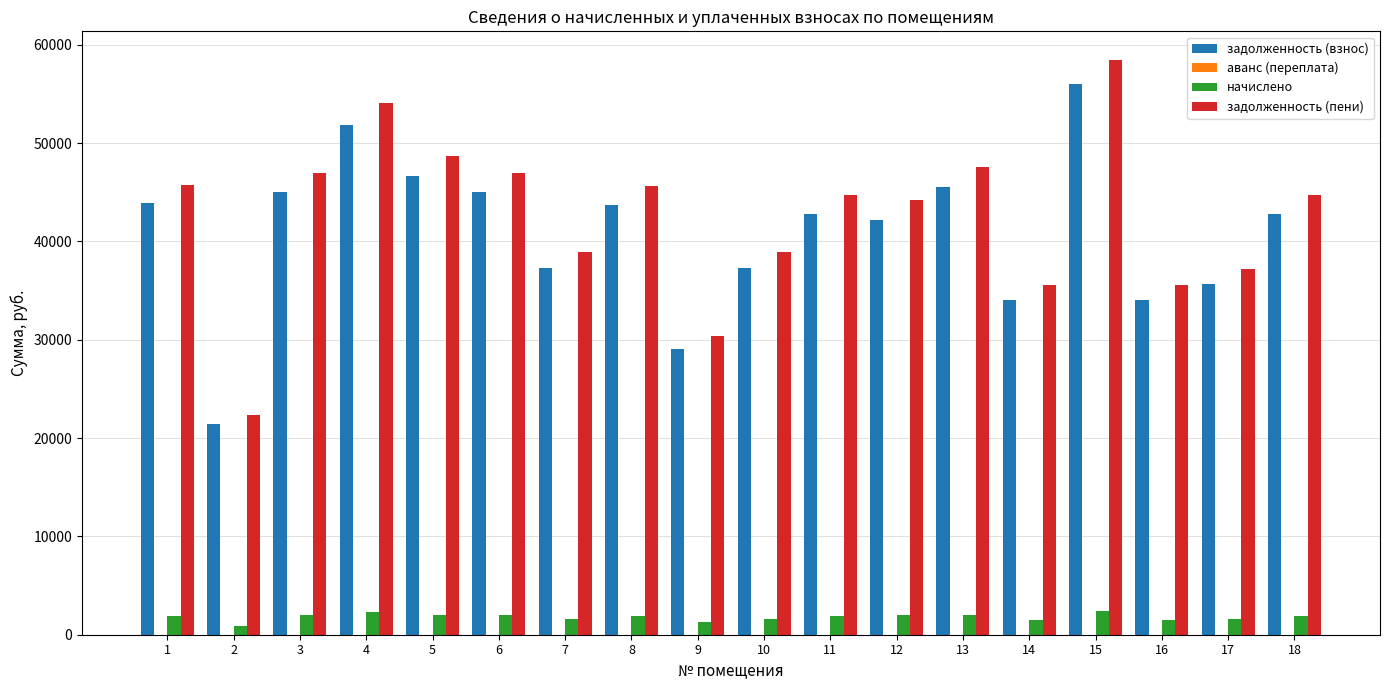

Which series has the widest spread of values?

задолженность (пени)